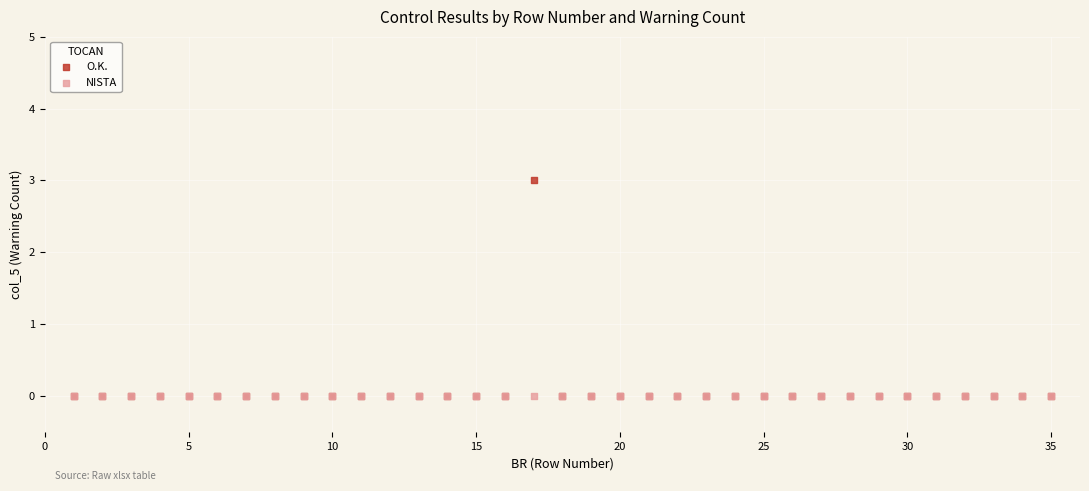

What are all the series names shown in the legend?

O.K., NISTA